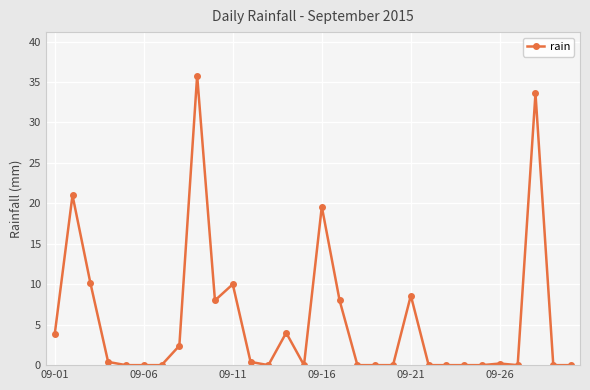

True or false: there are more than 1 points higher than both neighbors.

True